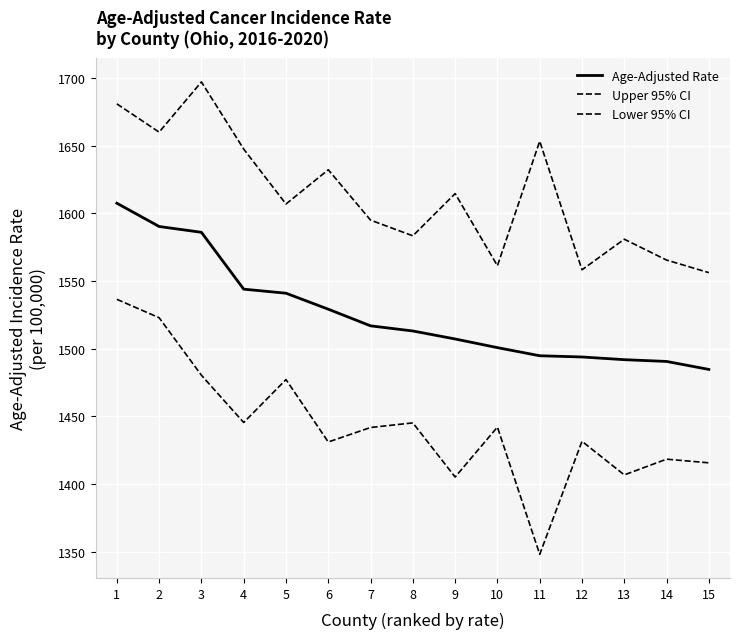

Does the chart display data point markers on the line(s)?

No